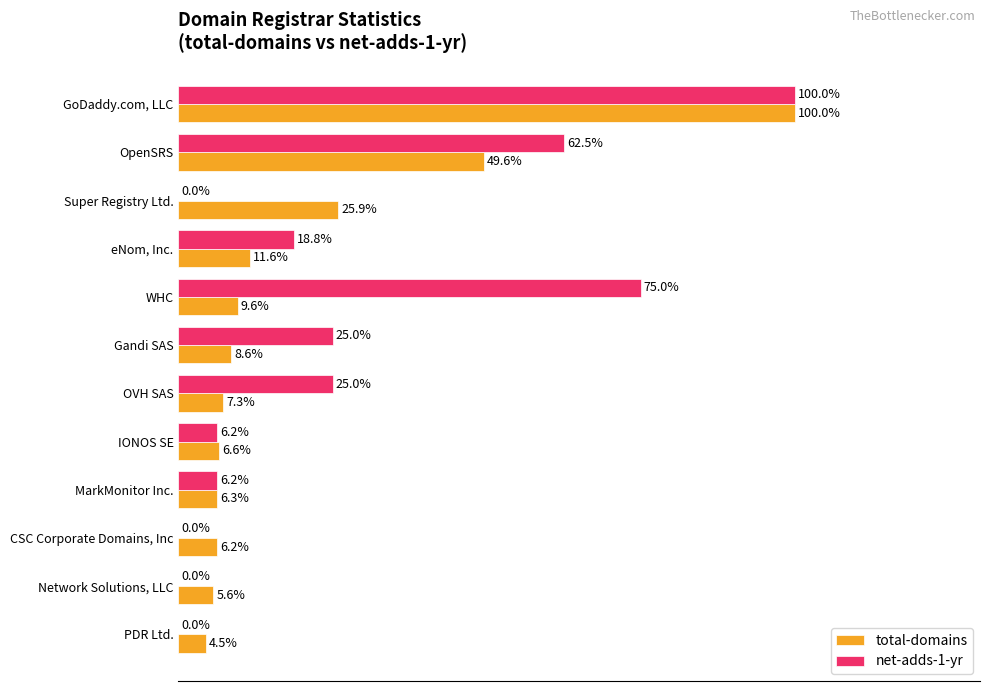

At which label does total-domains reach its peak?

GoDaddy.com, LLC